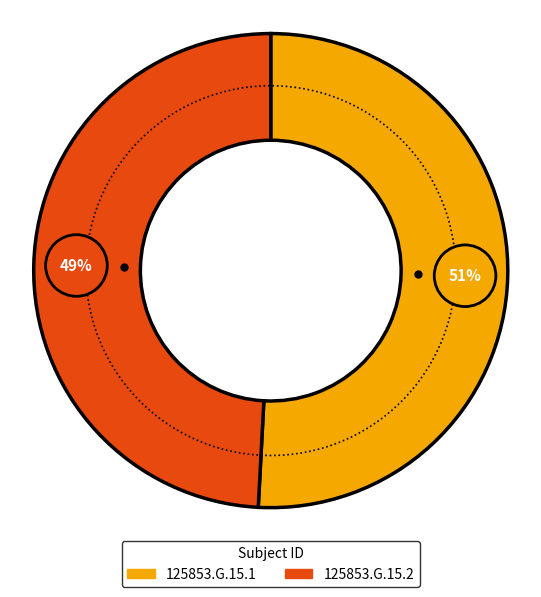

To the nearest percent, what percentage of the pie is 125853.G.15.1?

51%